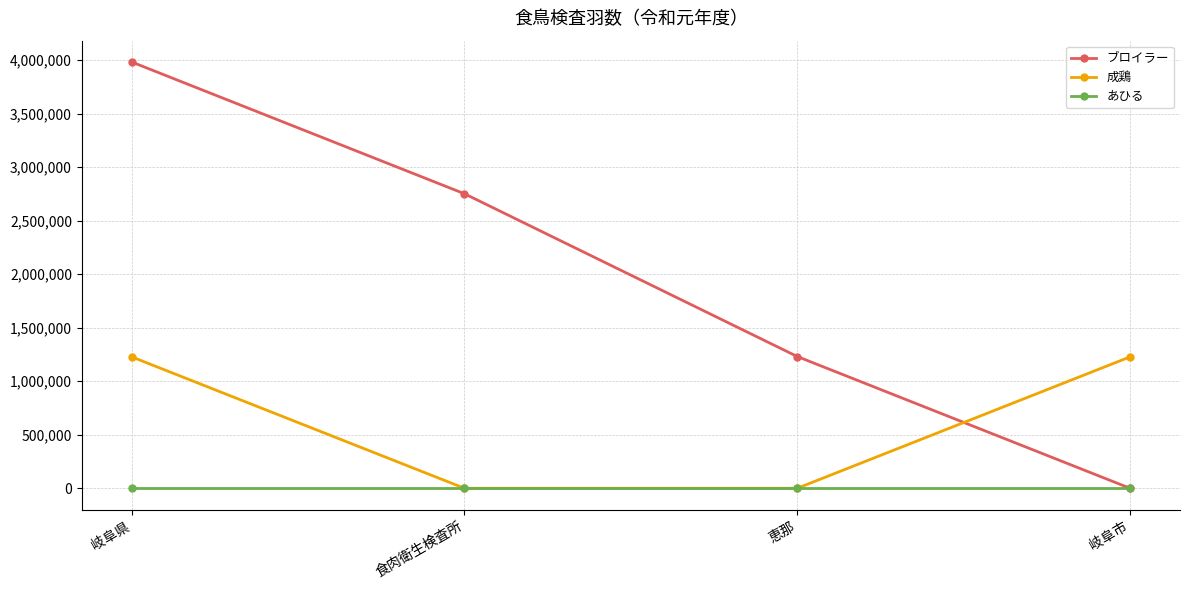

Rank the series by their average value, from highest to lowest.

ブロイラー, 成鶏, あひる